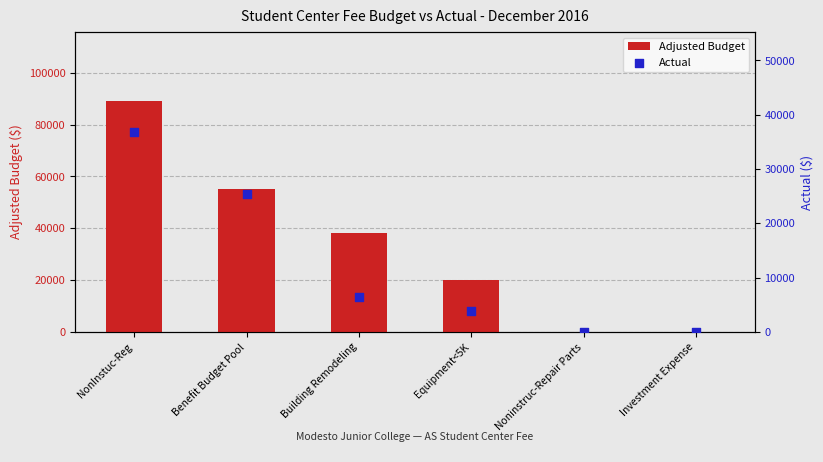

Which series has the largest total across all categories?

Adjusted Budget